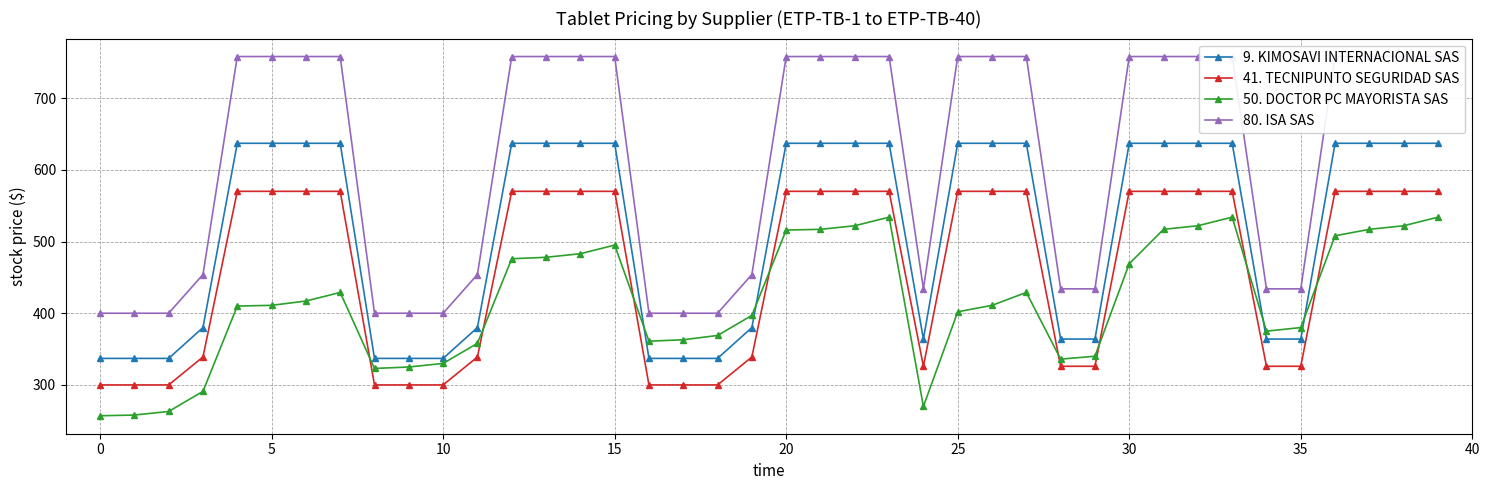

The value of 50. DOCTOR PC MAYORISTA SAS at 0 is 116. True or false?

False